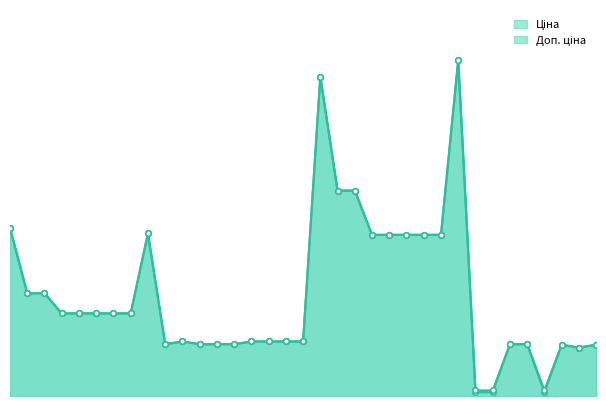

True or false: Ціна (markers) and Доп. ціна (line) intersect in this chart.

False